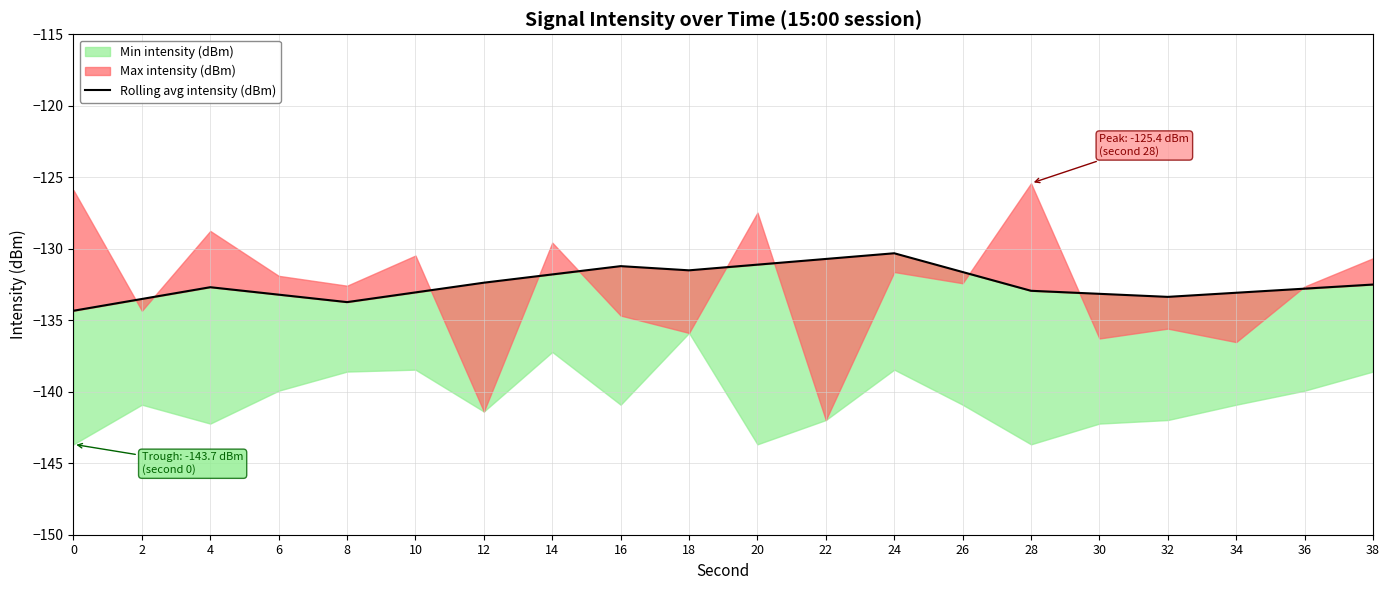

What is the value of the 9th point from the left?

-131.2